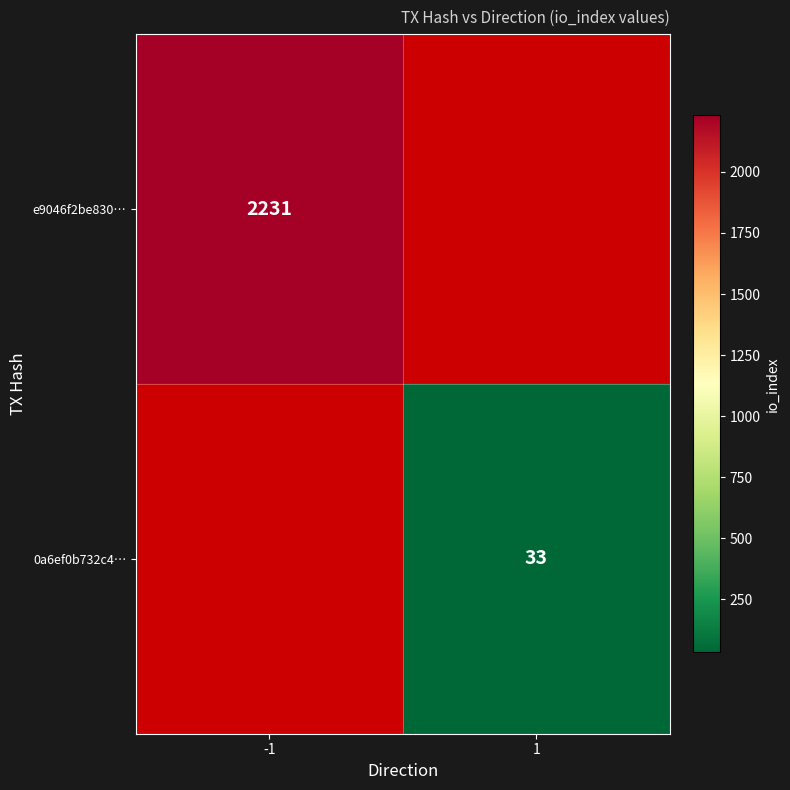

True or false: e9046f2be830… has a value of 2231 at -1.

True